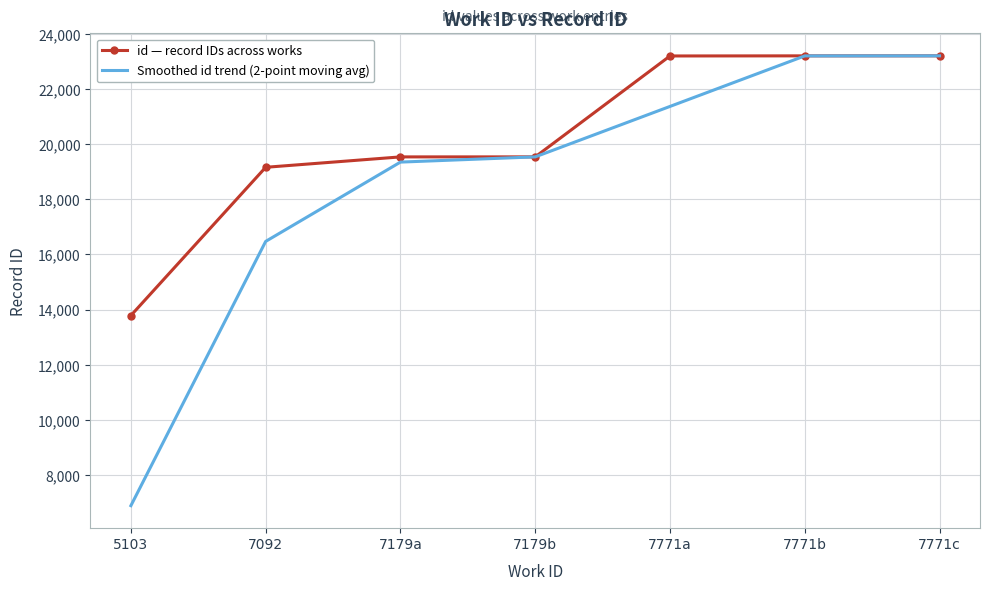

Which series has the largest total across all categories?

id — record IDs across works